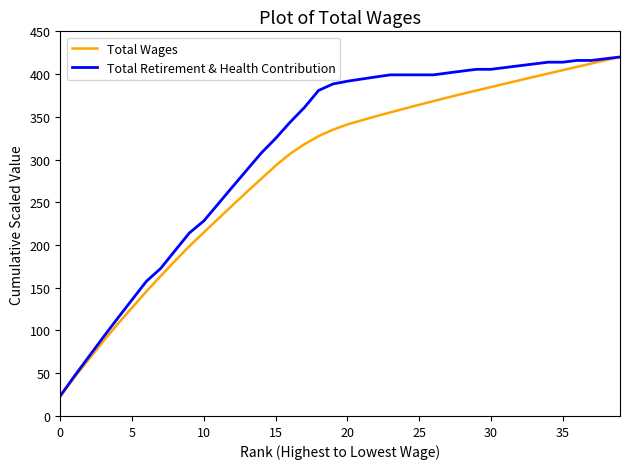

True or false: Total Wages has more than 0 interior local peaks.

False